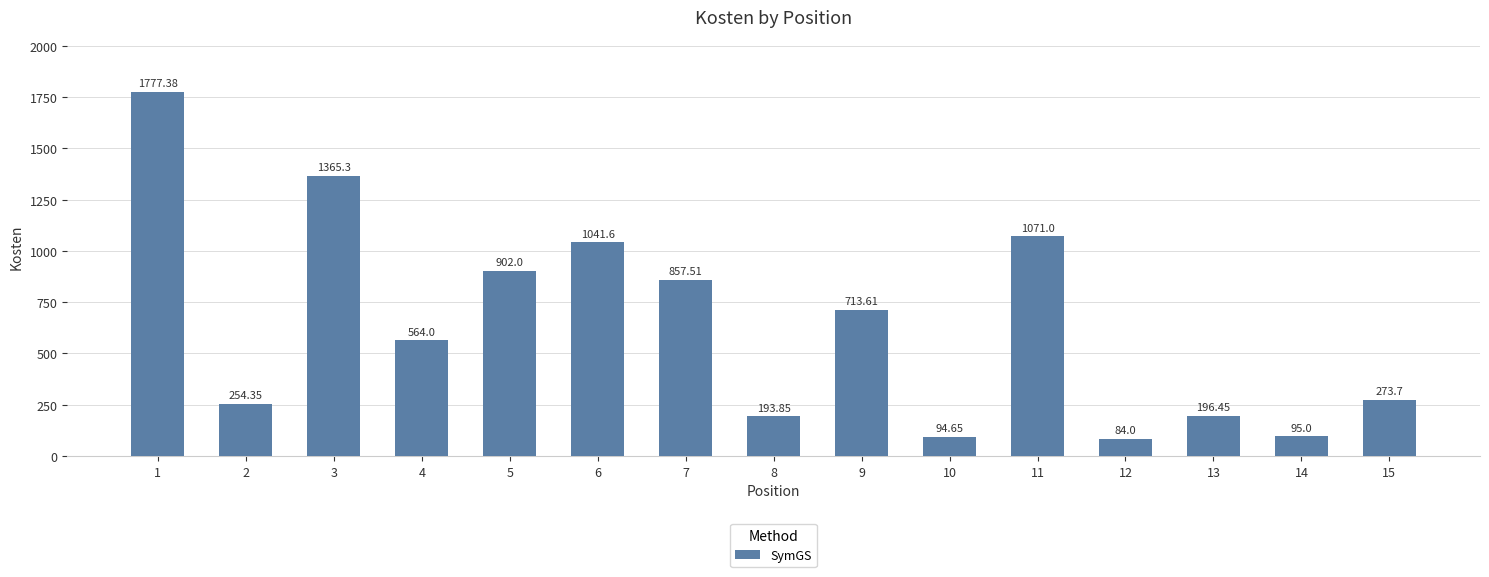

What is the change in value from 5 to 9?

-188.4